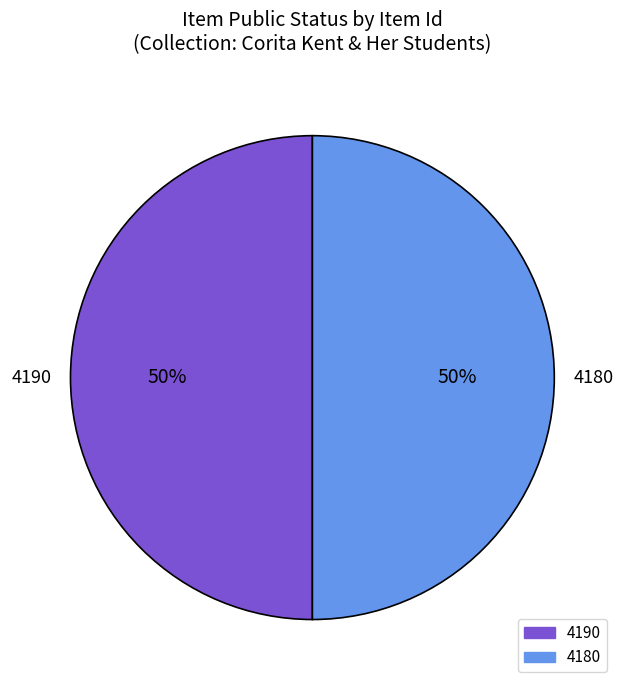

What percentage is the 4180 slice, to the nearest percent?

50%